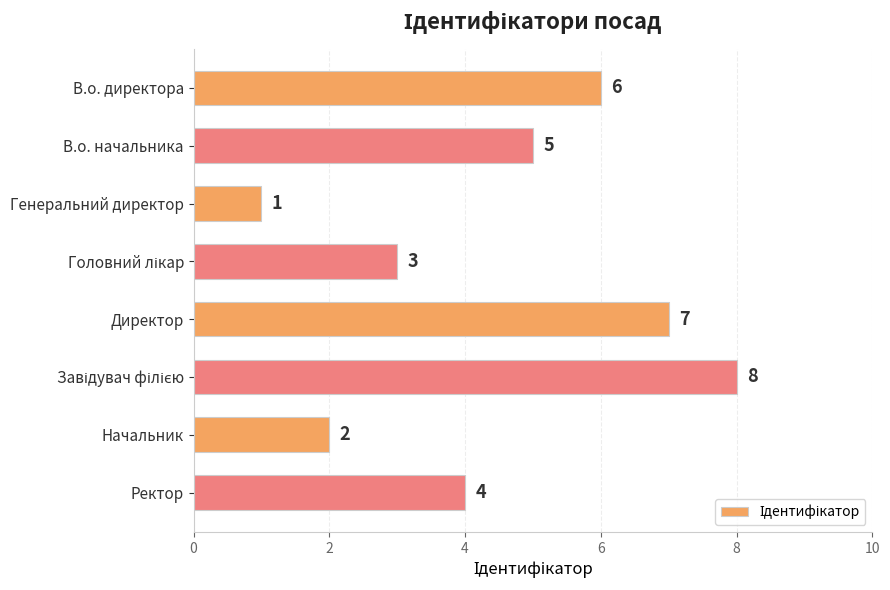

How many values are between 3 and 7?

5